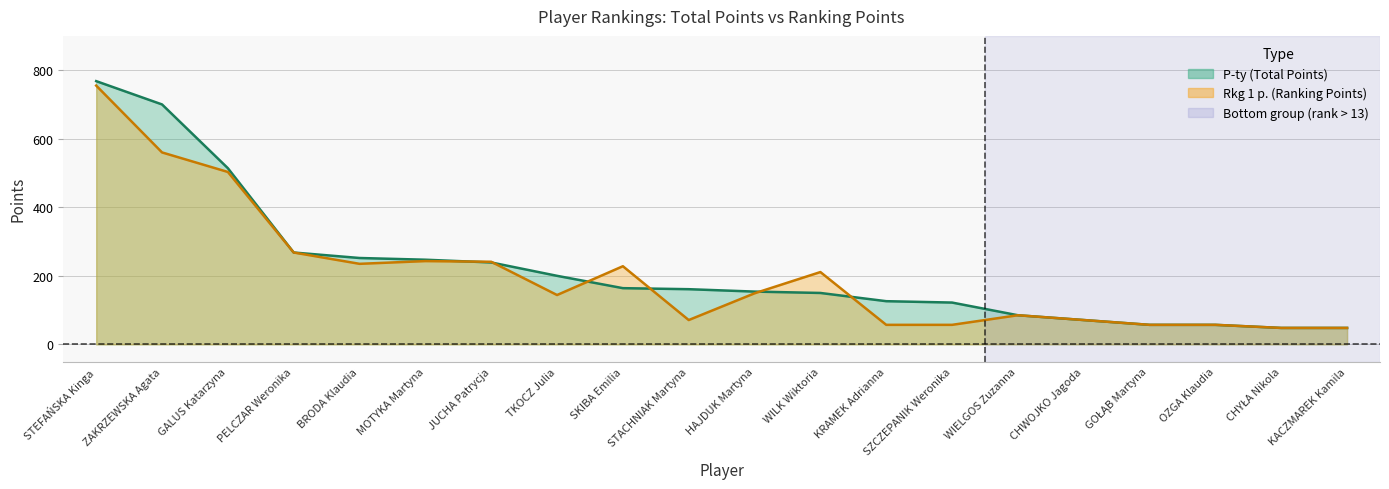

What is the sum of the P-ty values at MOTYKA Martyna and CHWOJKO Jagoda?

318